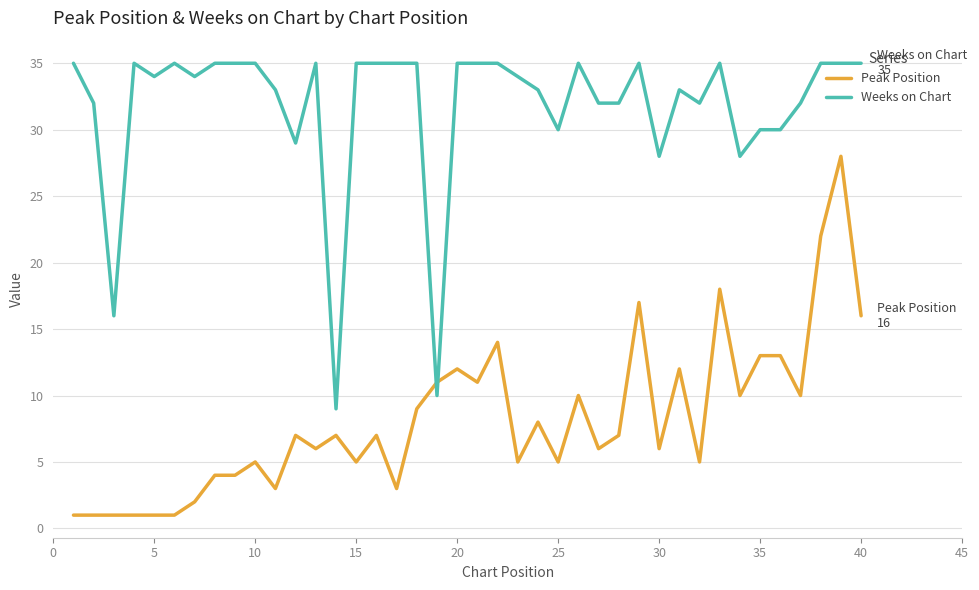

What is the maximum value for Weeks on Chart?

35